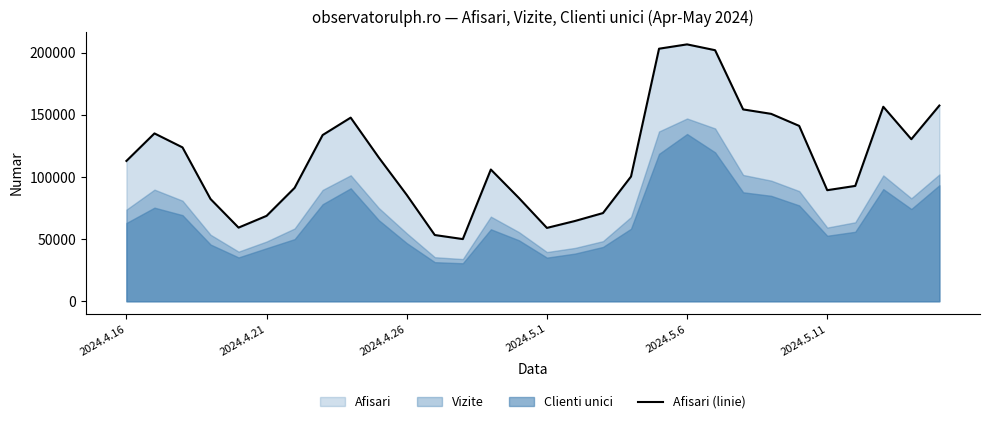

What is the smallest value displayed?

50068